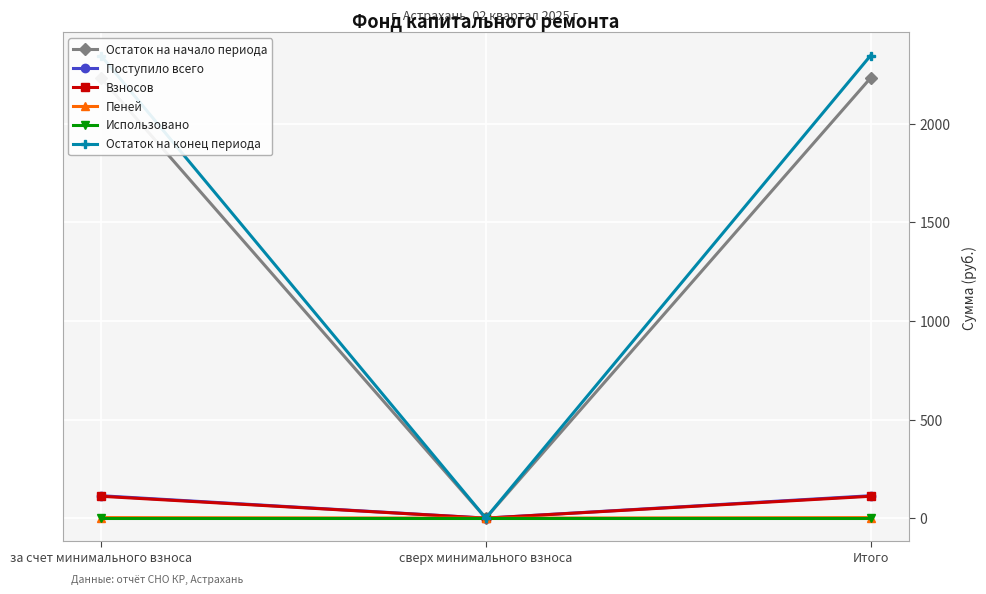

Is the value of Остаток на начало периода at за счет минимального взноса greater than the value of Взносов at за счет минимального взноса?

Yes